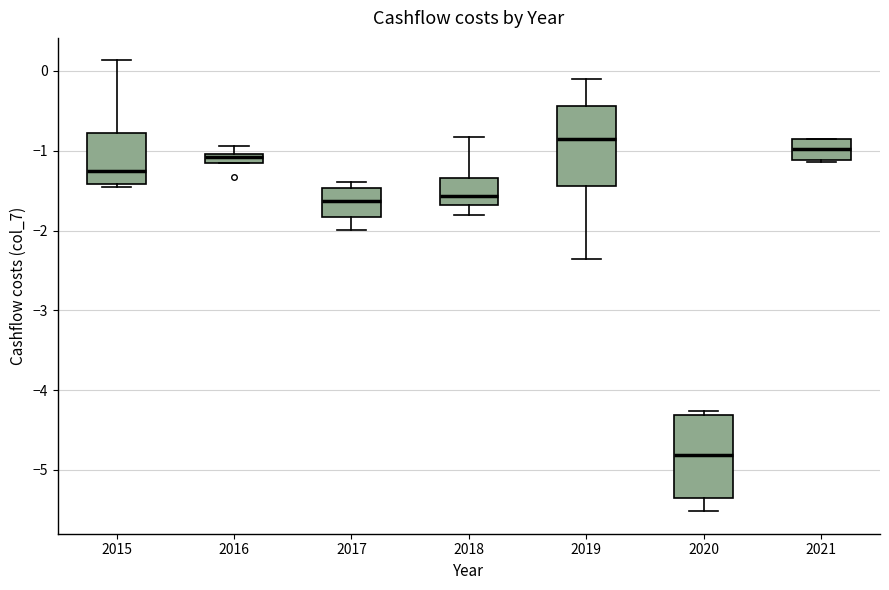

Where does the upper whisker of the box at x = 2018 end on the y-axis? The values are not printed on the chart, so give them approximately, as read against the axis.

-0.8